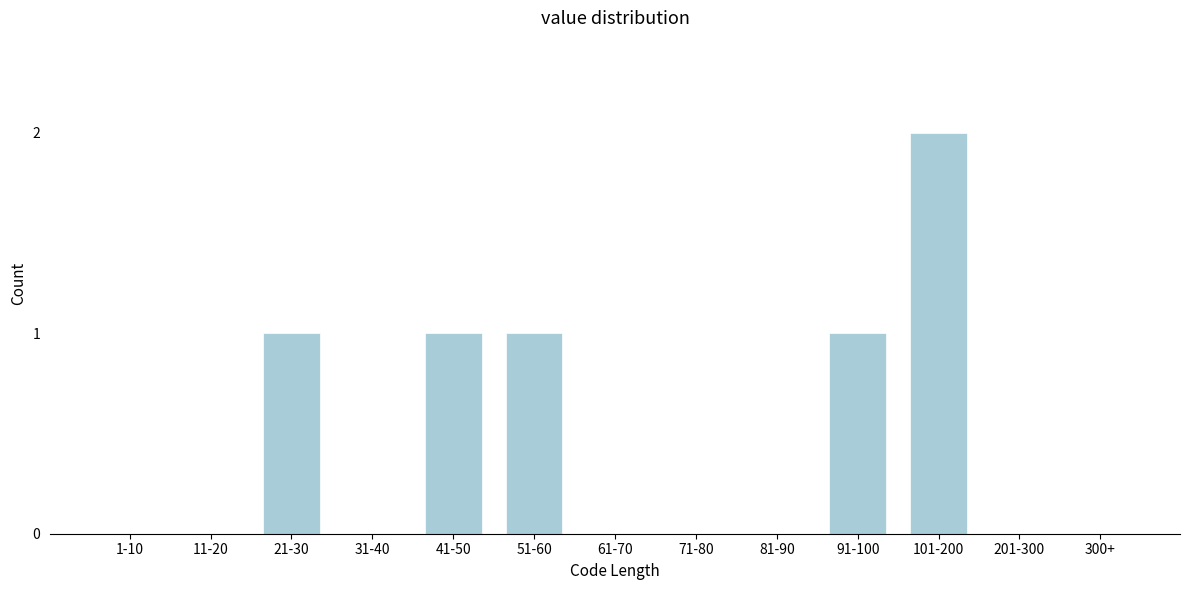

Reading left to right, transcribe all the data shown in this chart.

1-10=0	11-20=0	21-30=1	31-40=0	41-50=1	51-60=1	61-70=0	71-80=0	81-90=0	91-100=1	101-200=2	201-300=0	300+=0